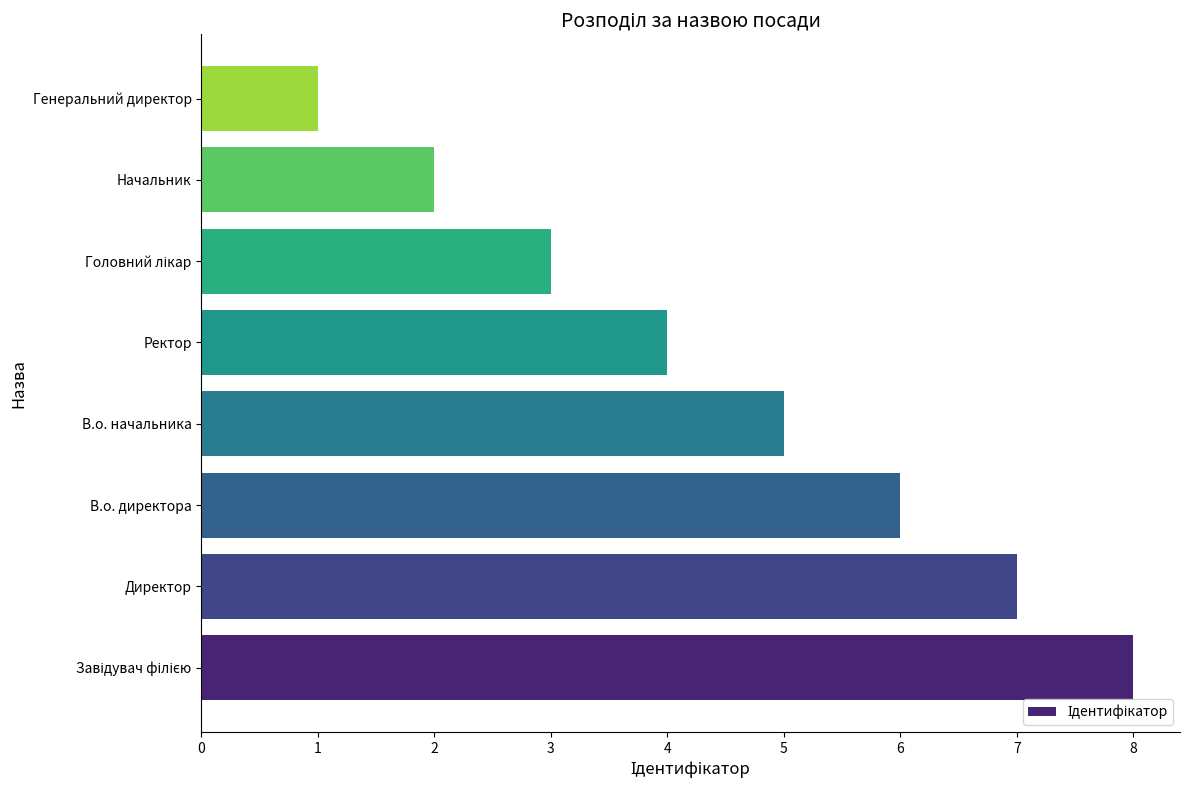

What is the difference between the second highest and minimum values?

6